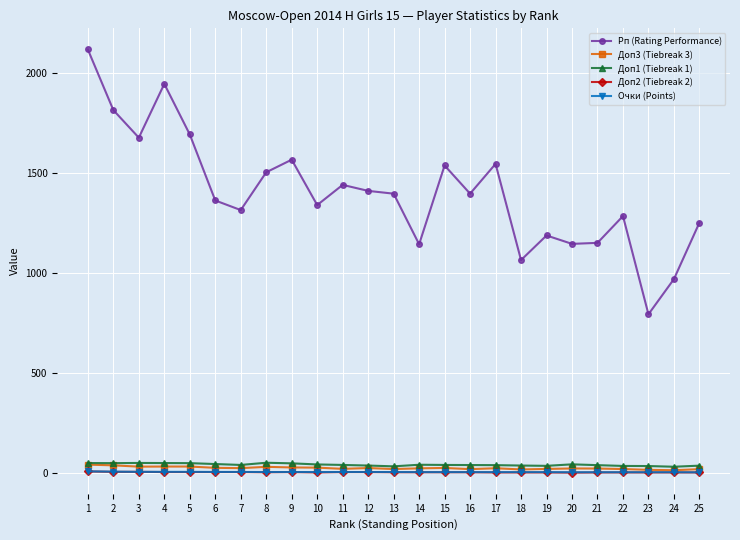

How many categories are shown in the chart?

25